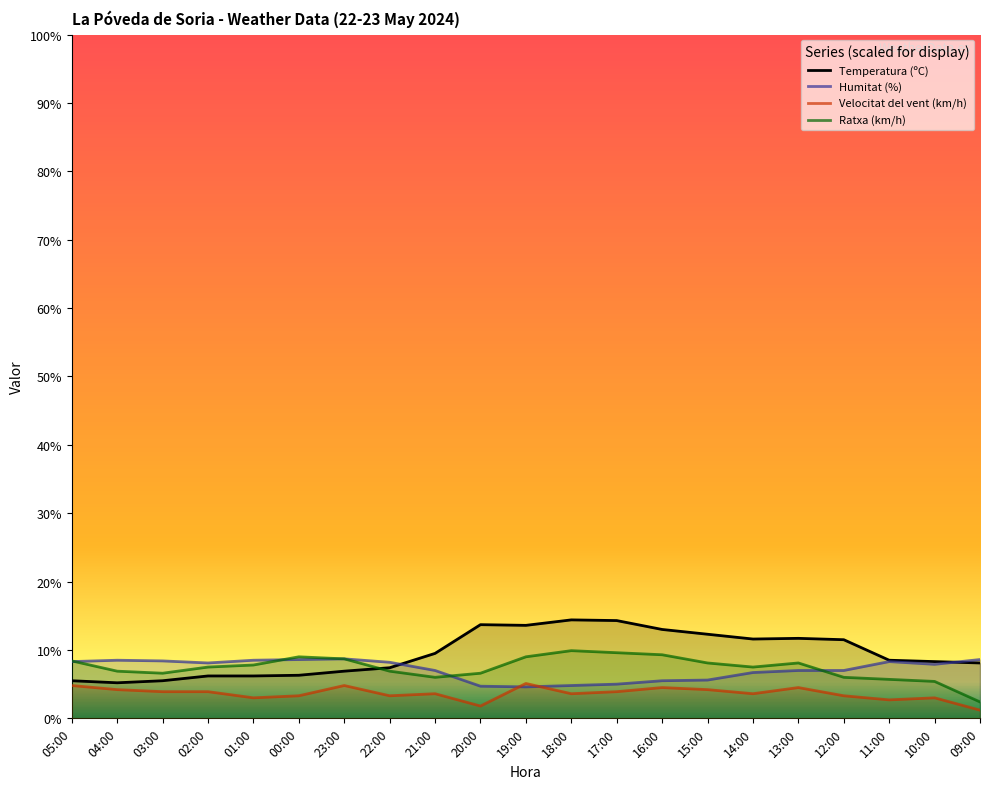

What is the difference between the highest and lowest values at 13:00?

7.2